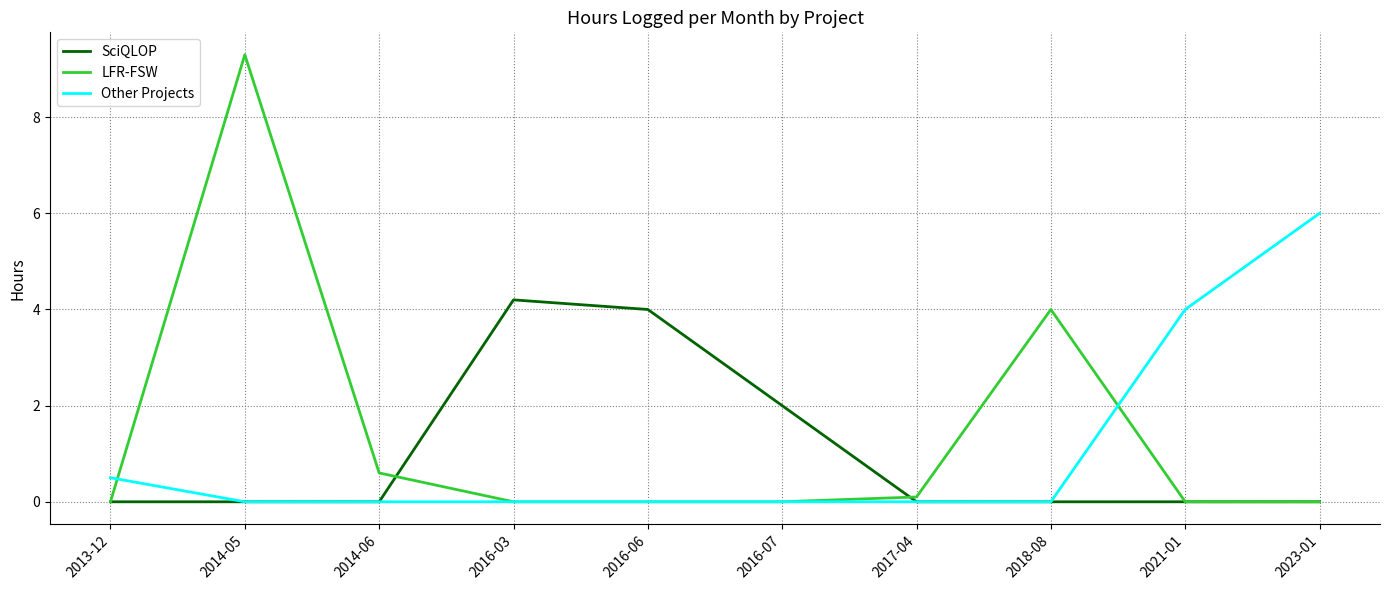

How many lines are shown in the chart?

3